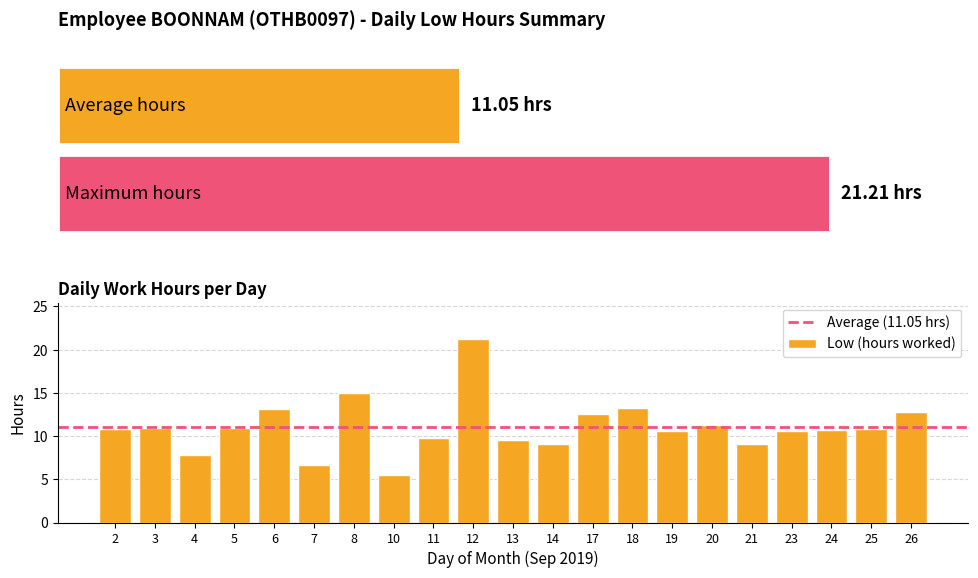

What is the difference between the second highest and second lowest values?

8.3